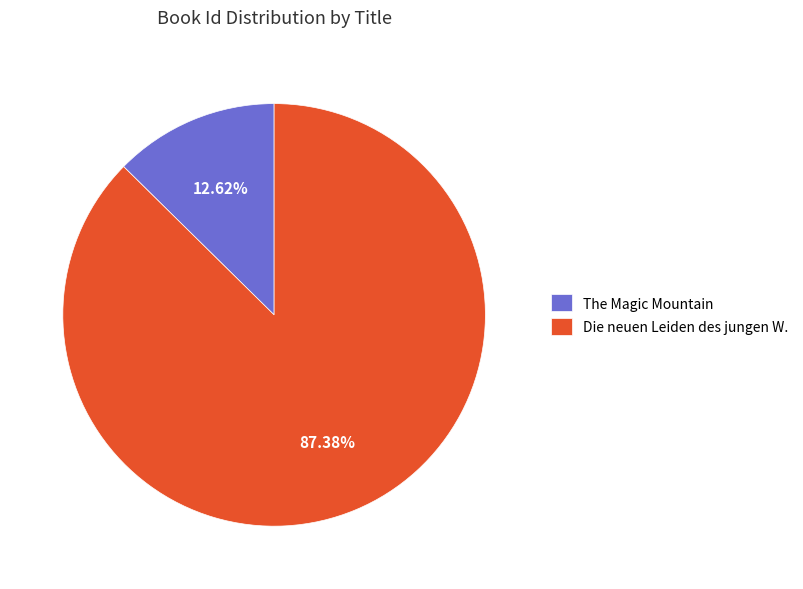

True or false: The Magic Mountain accounts for 23% of the total.

False